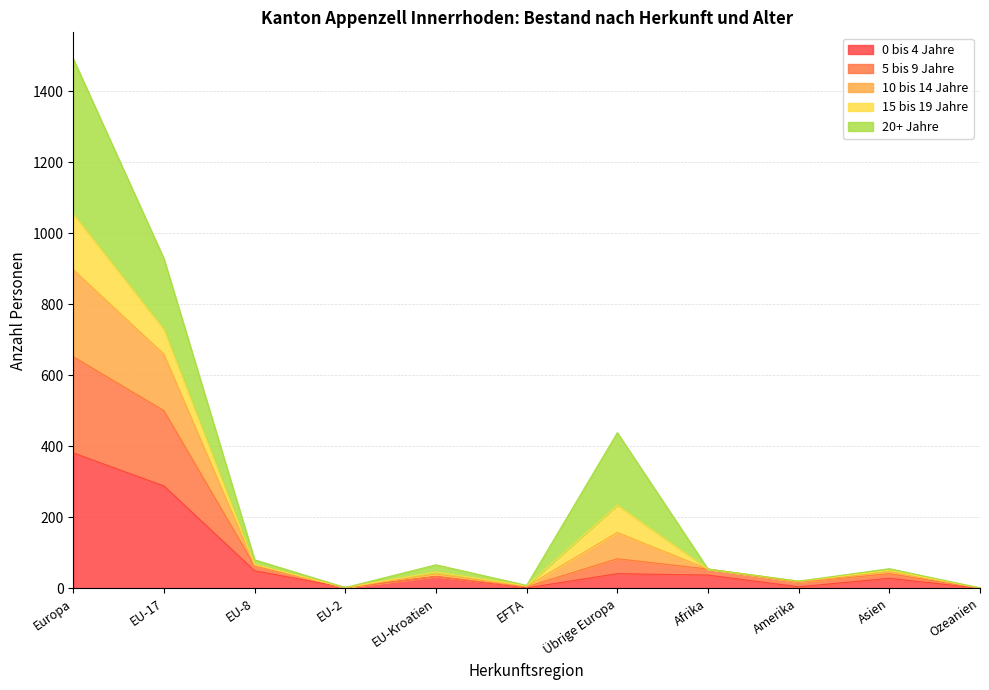

At which category is the sum across all series the highest?

Europa